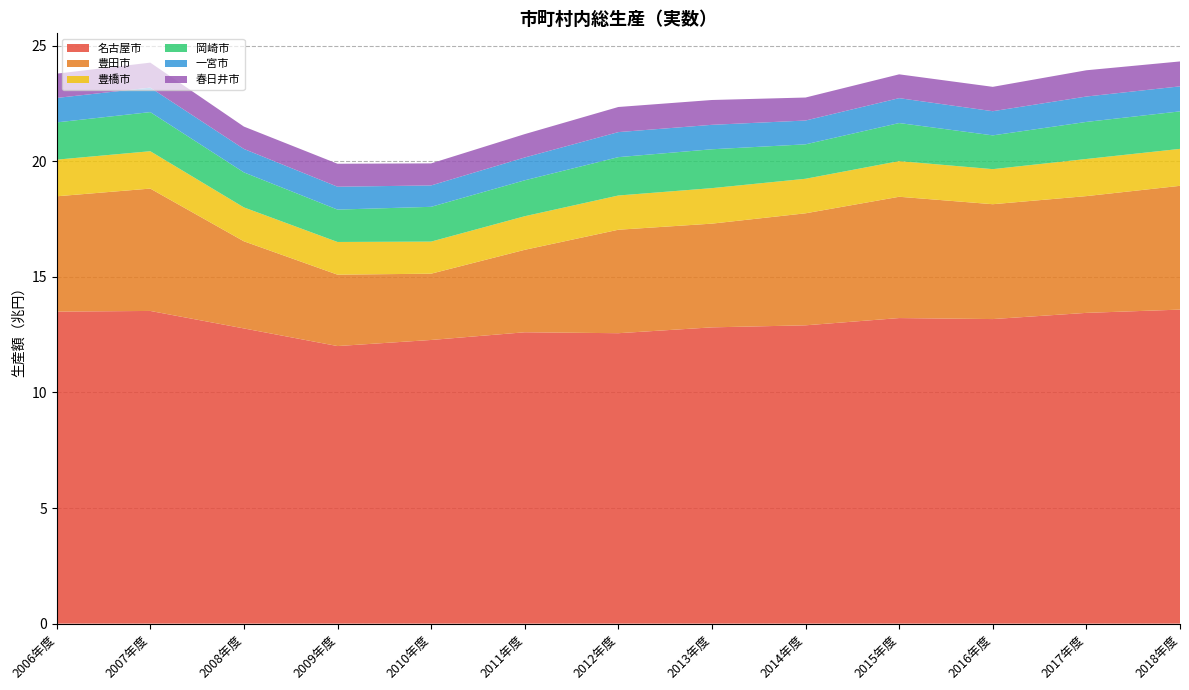

Reading right to left, list all the values displayed in this chart.

名古屋市: 2018年度=13580710	2017年度=13439360	2016年度=13171549	2015年度=13215184	2014年度=12901462	2013年度=12812961	2012年度=12560119	2011年度=12600518	2010年度=12267580	2009年度=12004607	2008年度=12766619	2007年度=13523216	2006年度=13493445
豊田市: 2018年度=5353512	2017年度=5050423	2016年度=4967731	2015年度=5246405	2014年度=4844722	2013年度=4486168	2012年度=4475105	2011年度=3566184	2010年度=2866655	2009年度=3087865	2008年度=3768938	2007年度=5292014	2006年度=4988182
豊橋市: 2018年度=1598211	2017年度=1605606	2016年度=1516629	2015年度=1542534	2014年度=1493315	2013年度=1535441	2012年度=1480569	2011年度=1452864	2010年度=1387739	2009年度=1413701	2008年度=1465700	2007年度=1616003	2006年度=1584549
岡崎市: 2018年度=1621903	2017年度=1603233	2016年度=1460448	2015年度=1645929	2014年度=1489365	2013年度=1680931	2012年度=1659221	2011年度=1553669	2010年度=1504340	2009年度=1400360	2008年度=1515017	2007年度=1691757	2006年度=1611708
一宮市: 2018年度=1082554	2017年度=1098145	2016年度=1045274	2015年度=1076335	2014年度=1030108	2013年度=1057562	2012年度=1082669	2011年度=986740	2010年度=925189	2009年度=989653	2008年度=1013170	2007年度=1059046	2006年度=1057427
春日井市: 2018年度=1077158	2017年度=1135398	2016年度=1053809	2015年度=1030393	2014年度=994454	2013年度=1073437	2012年度=1086139	2011年度=1010814	2010年度=953150	2009年度=993547	2008年度=967462	2007年度=1080273	2006年度=1050558